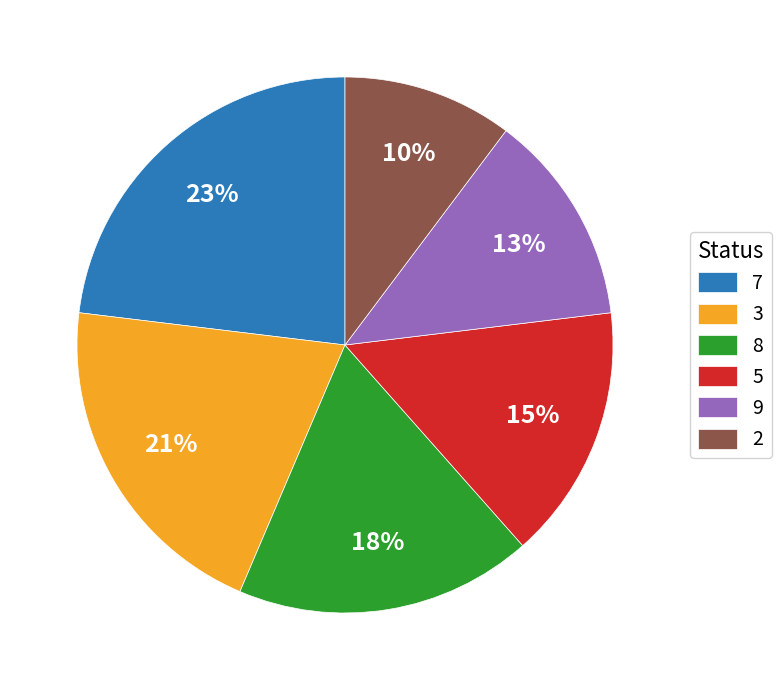

Rank the categories by value from lowest to highest.

2, 9, 5, 8, 3, 7